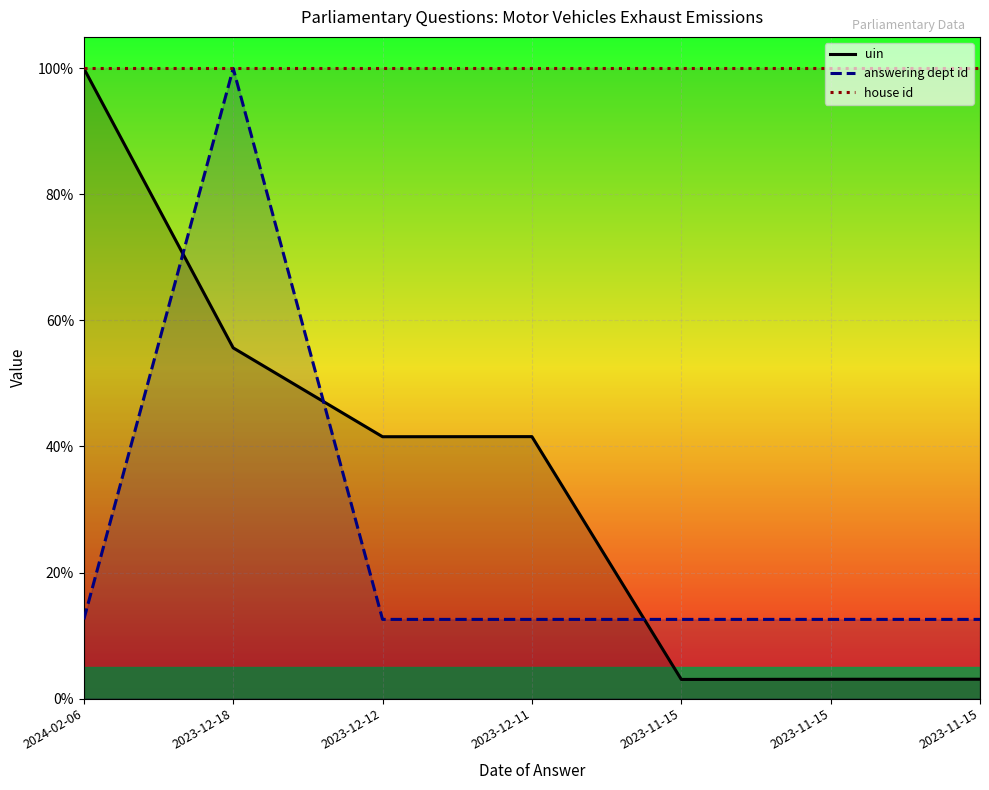

True or false: answering dept id and uin cross at least once.

True